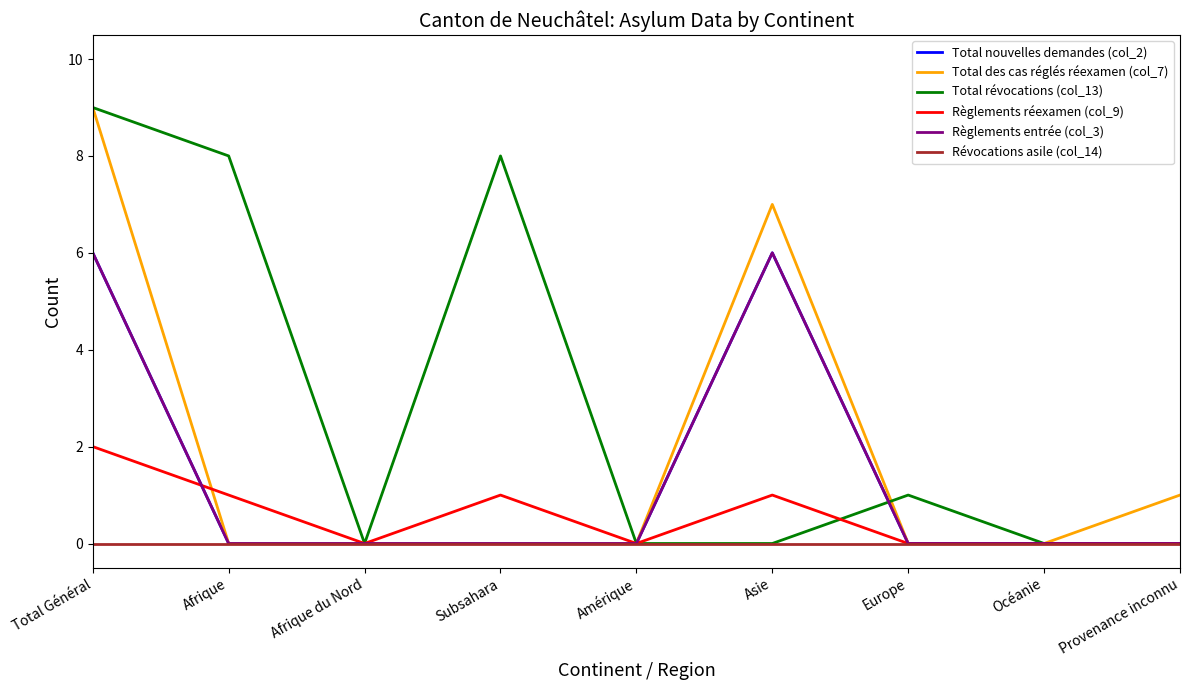

List the labels in order of Total des cas réglés réexamen (col_7) value, smallest first.

Afrique, Afrique du Nord, Subsahara, Amérique, Europe, Océanie, Provenance inconnu, Asie, Total Général